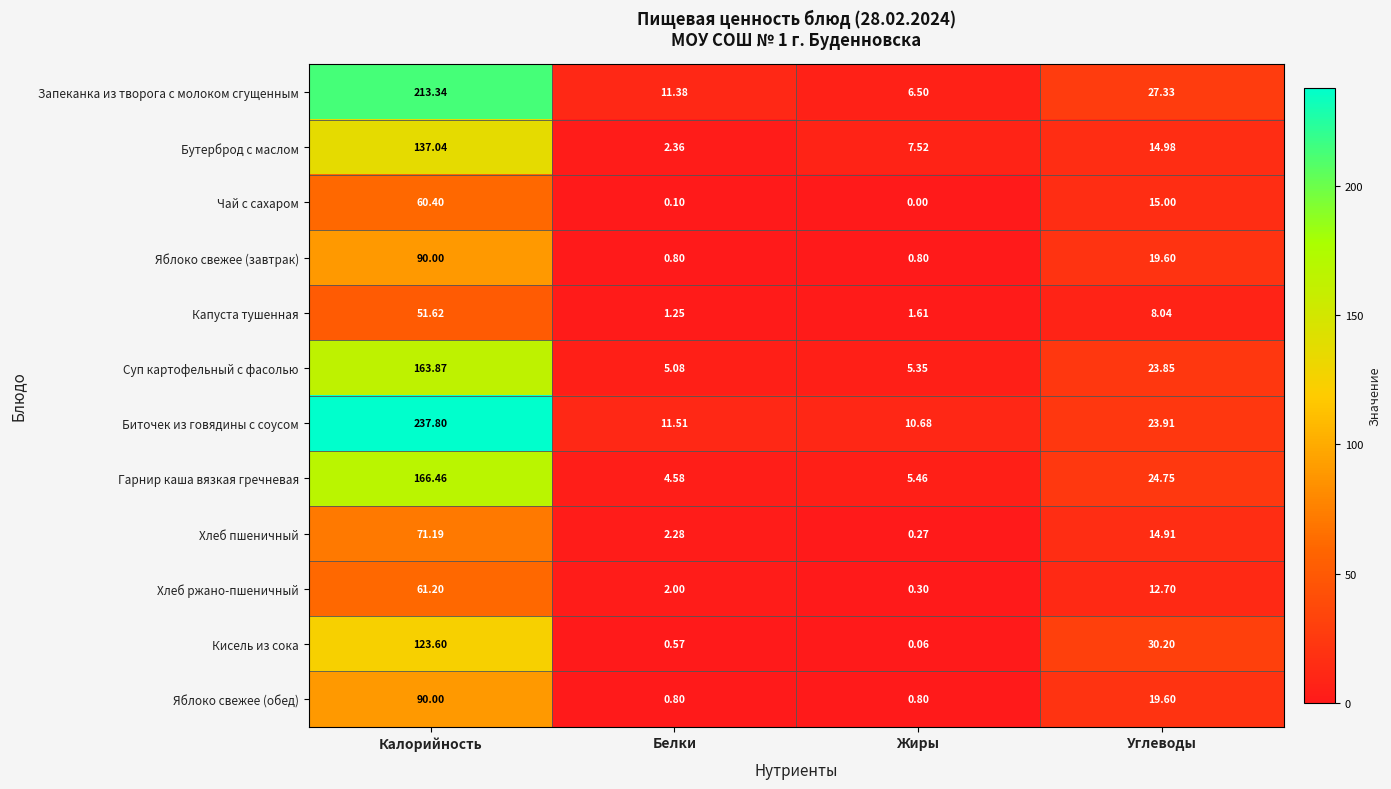

Rank the categories by Хлеб ржано-пшеничный value from highest to lowest.

Калорийность, Углеводы, Белки, Жиры